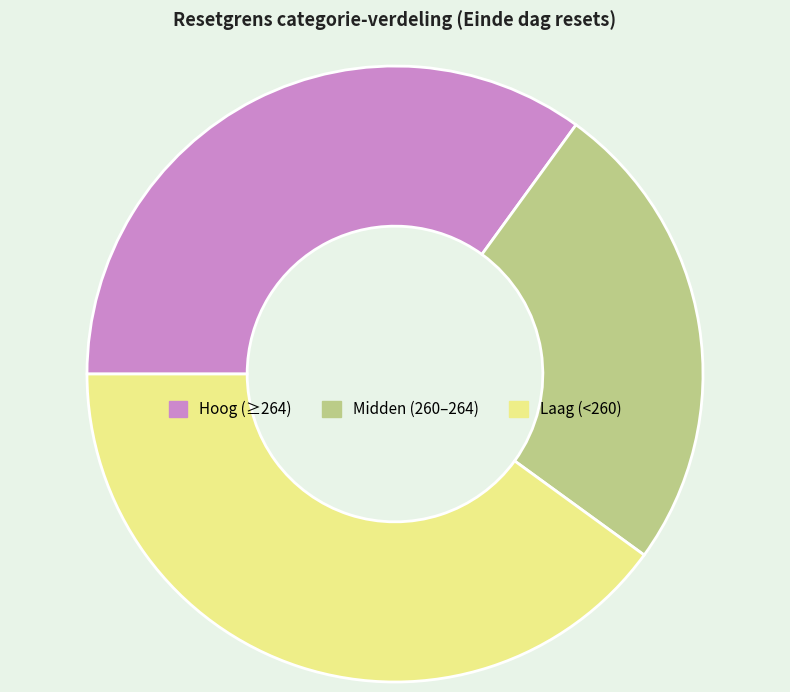

True or false: Laag (<260) accounts for 40% of the total.

True